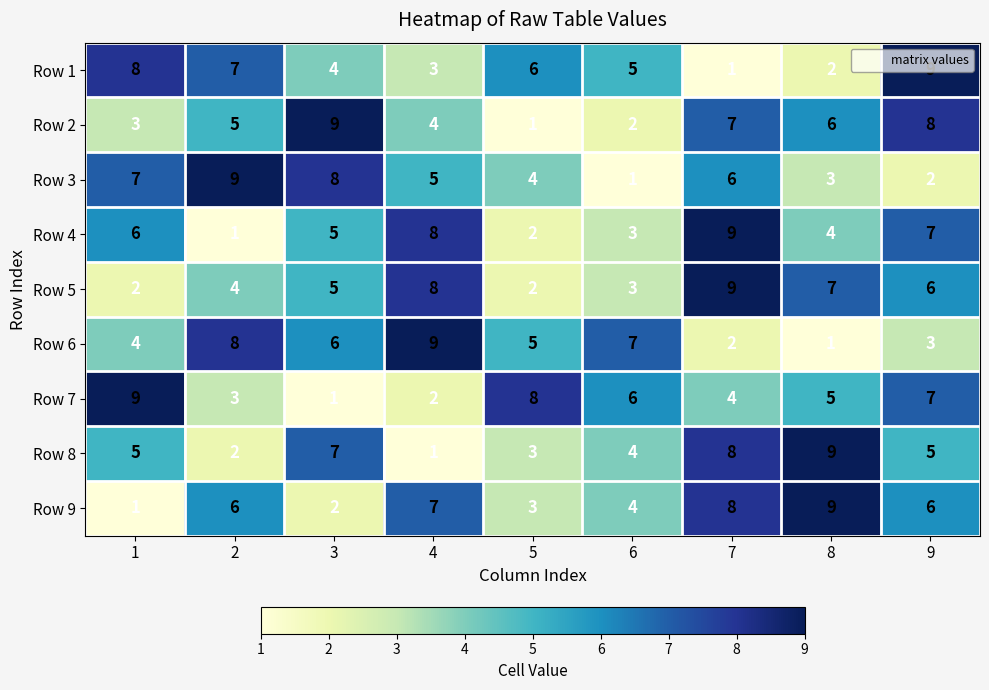

How many values in the Row 2 series are below 5?

4